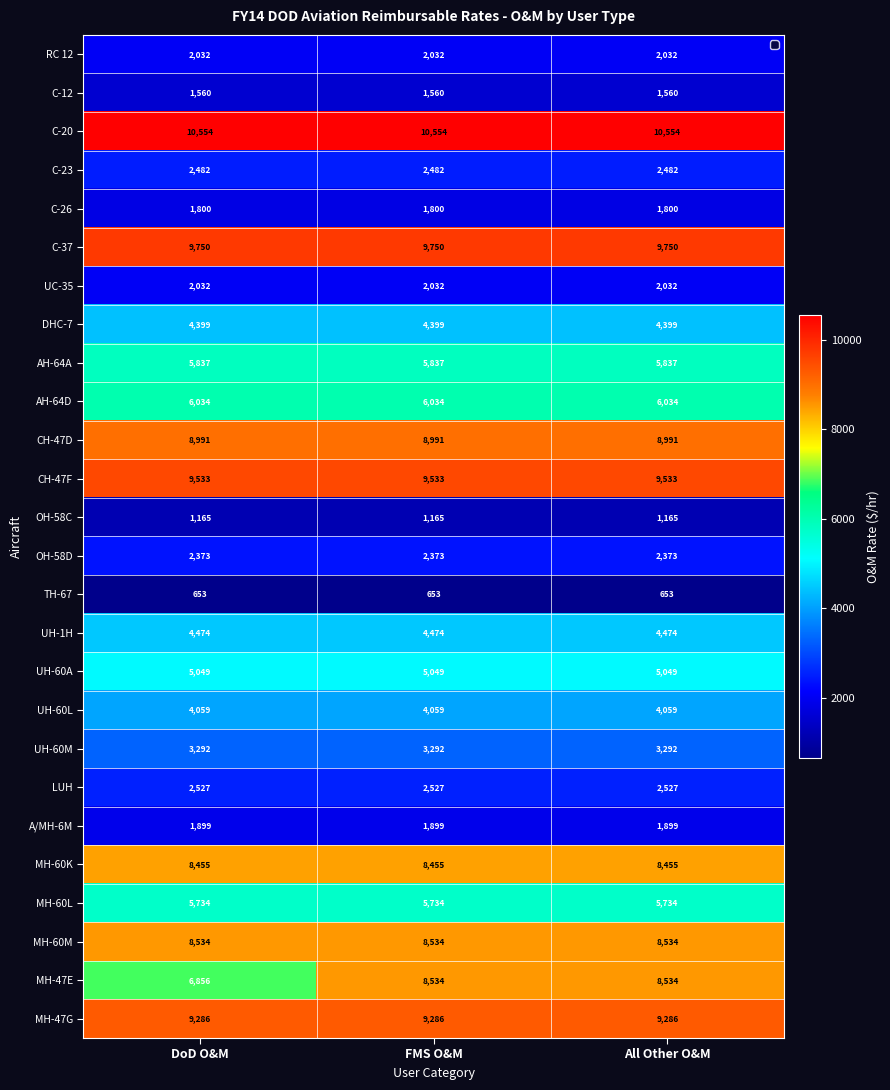

Which series has the largest total across all categories?

C-20